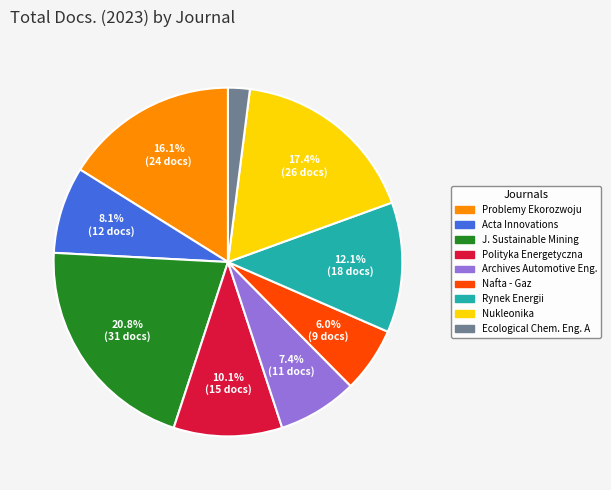

What percentage do Nukleonika and Polityka Energetyczna together represent?

27.5%